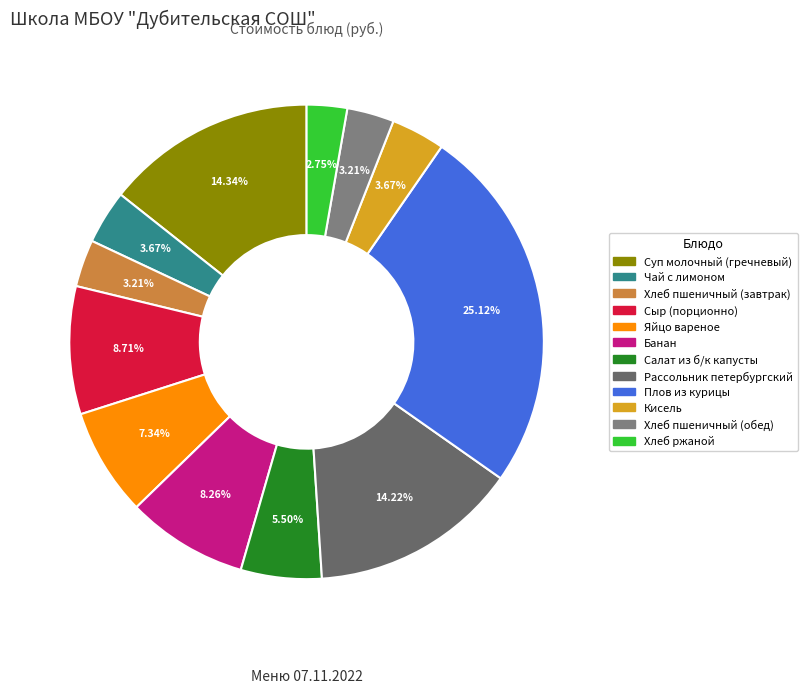

To the nearest percent, what is the average slice percentage?

8%